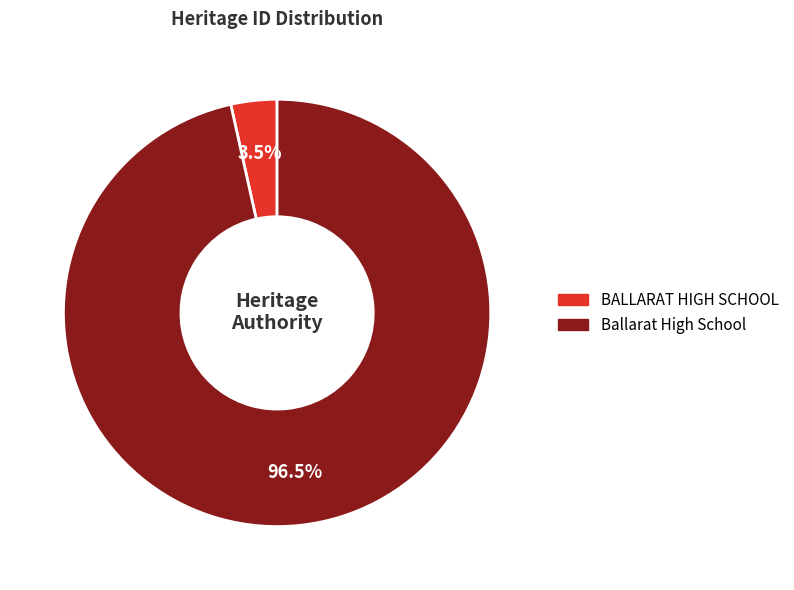

Is there any slice that represents more than half of the pie?

Yes